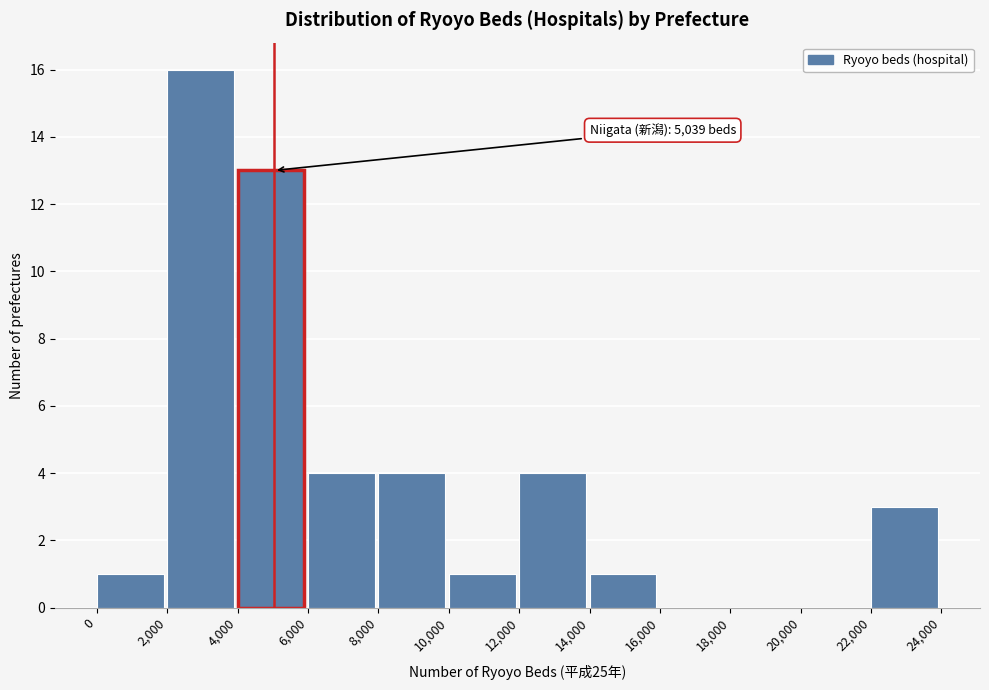

Over which range of the x-axis is the bar tallest?

2,000 to 4,000